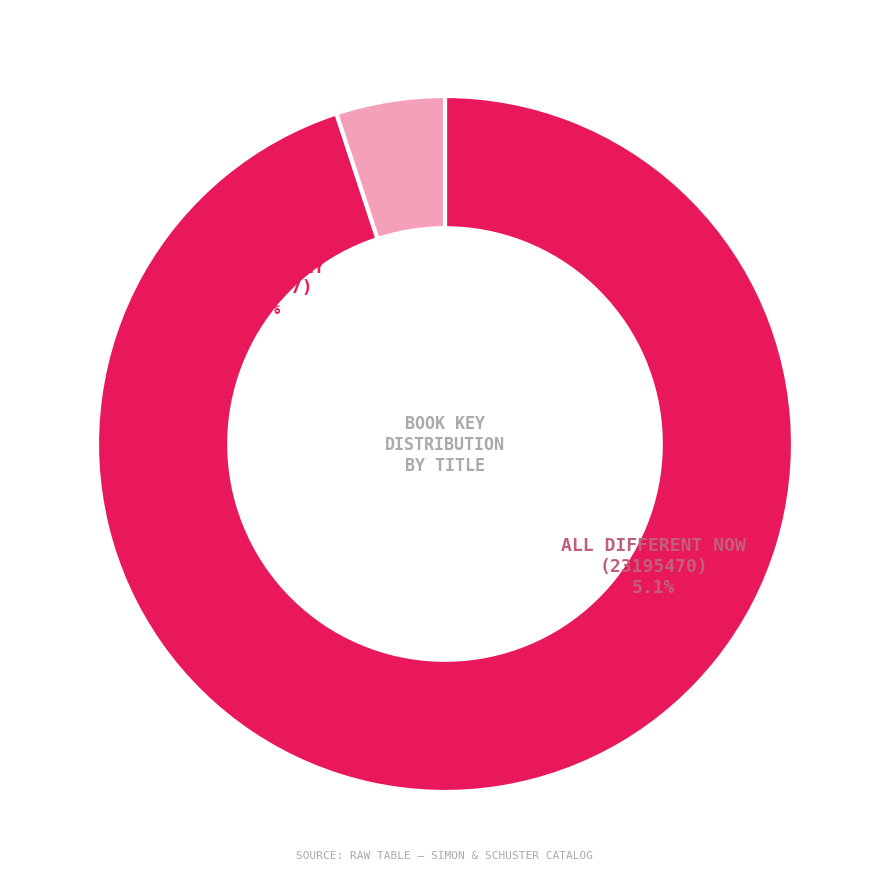

To the nearest percent, what is the average slice percentage?

50%